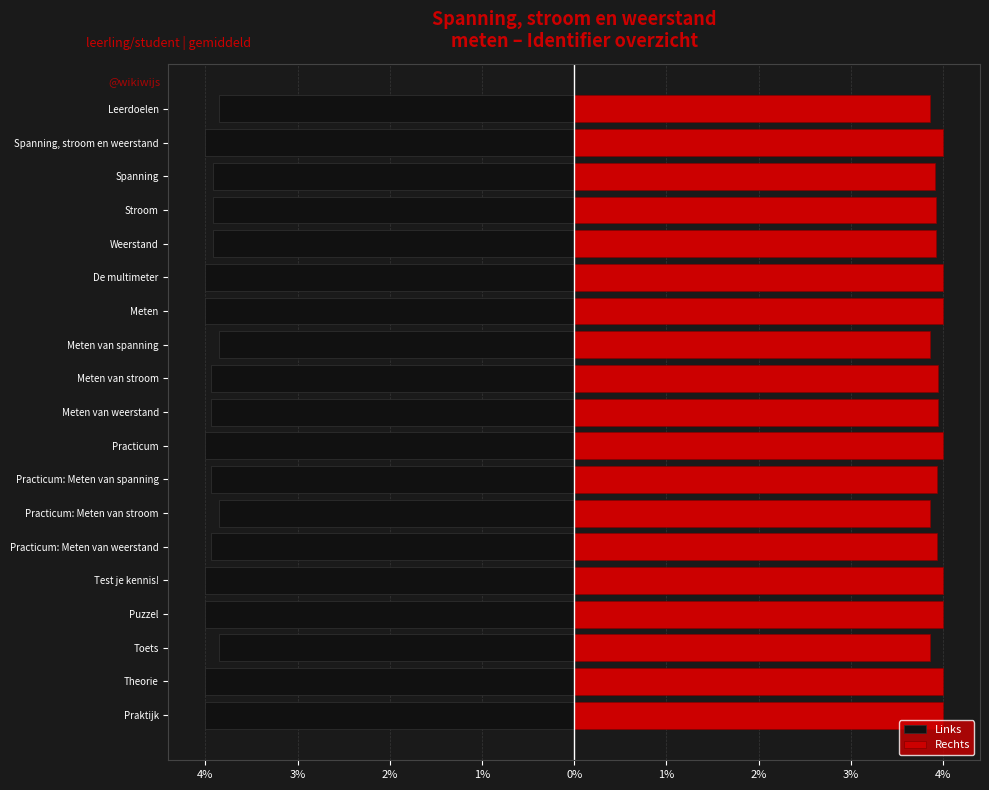

What is the minimum value shown in the chart?

-4.0